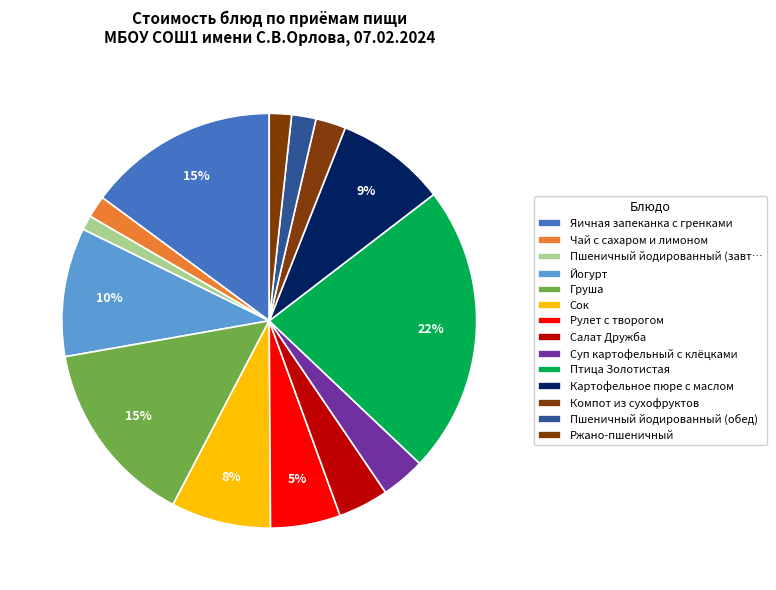

Combined, do Сок and Суп картофельный с клёцками account for over 50%?

No